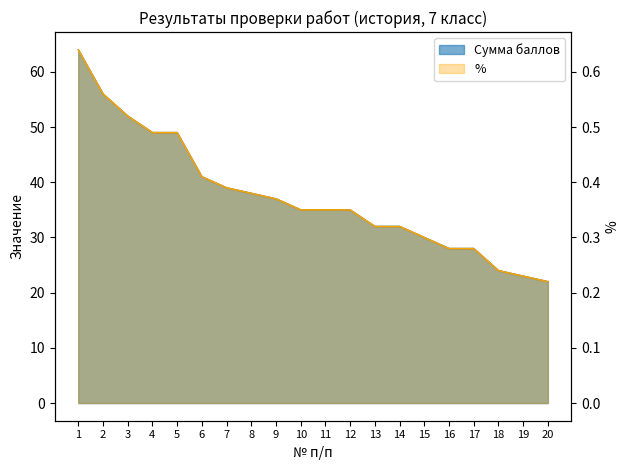

Count the number of categories in the chart.

20